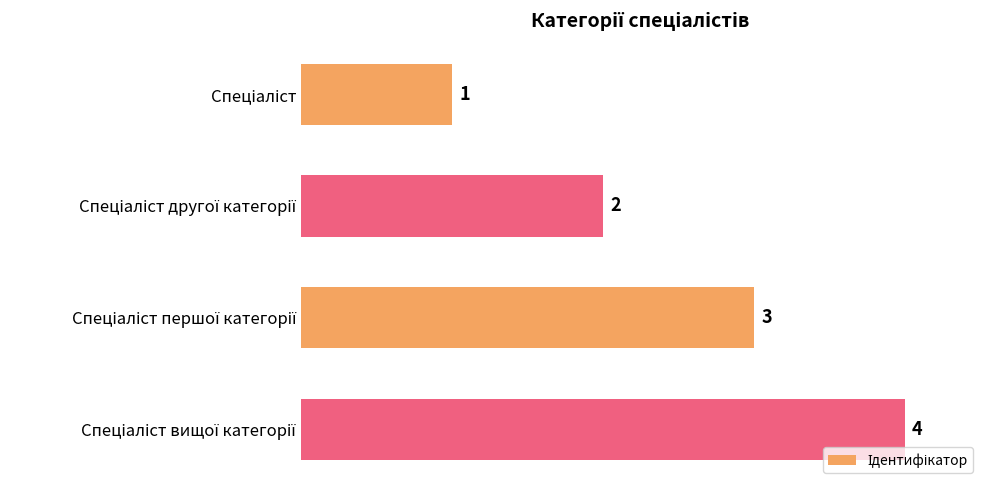

What is the greatest value displayed?

4